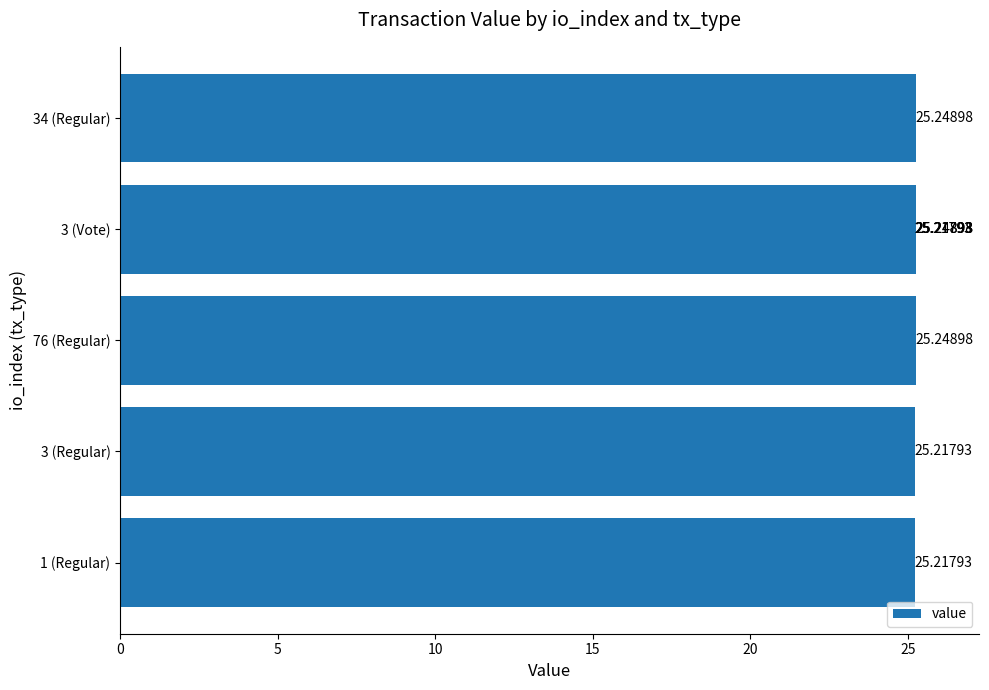

What is the greatest value displayed?

25.2